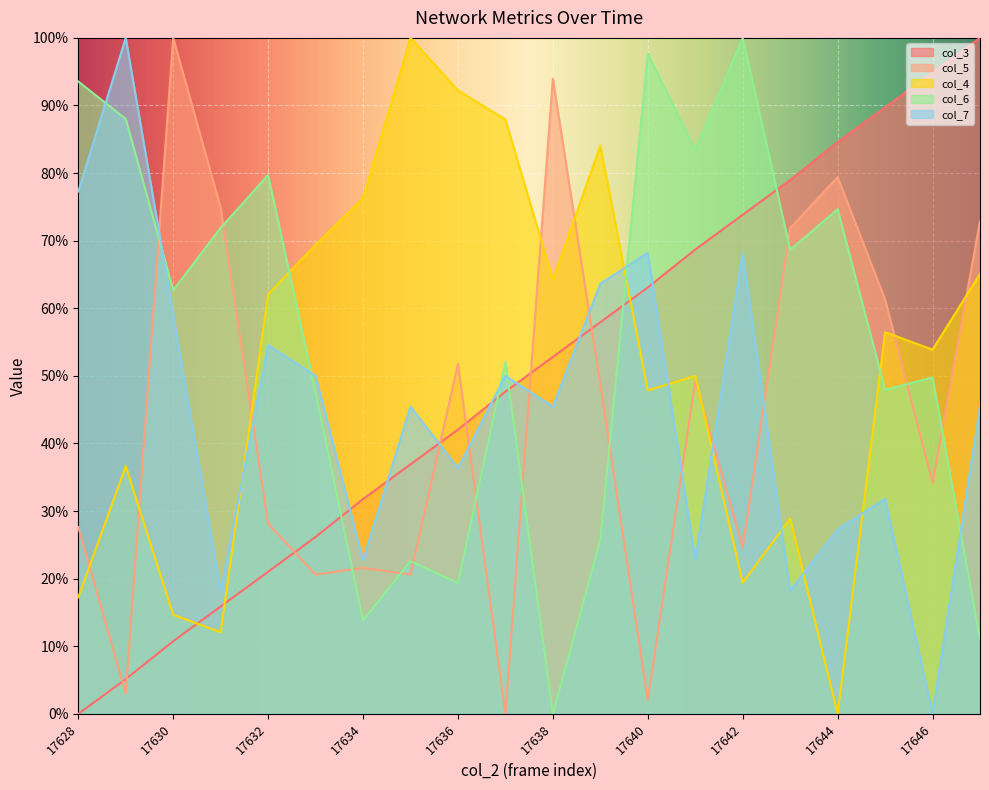

How many distinct data groups are displayed?

5